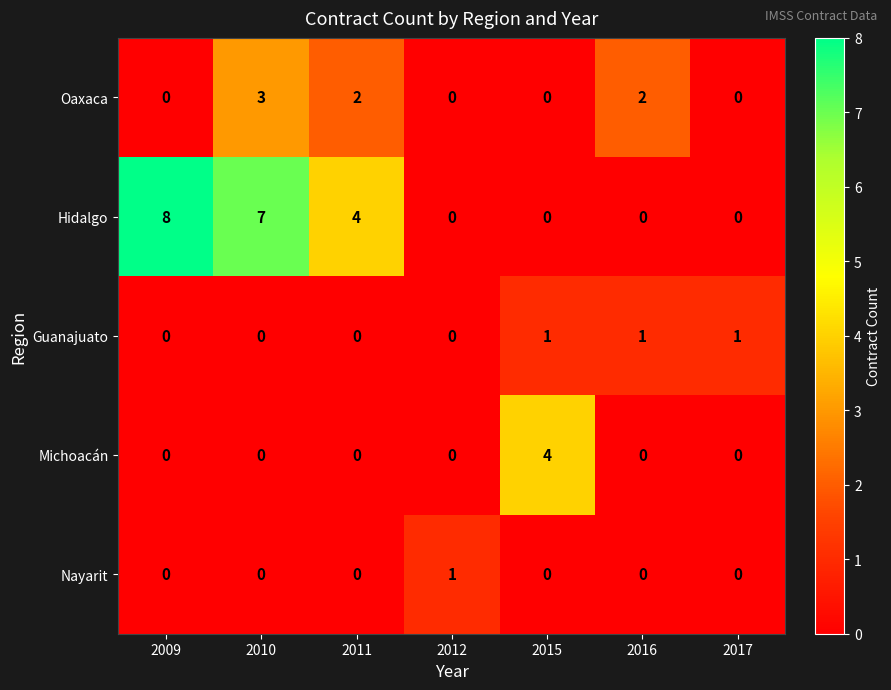

Which category has the highest value in the Nayarit series?

2012